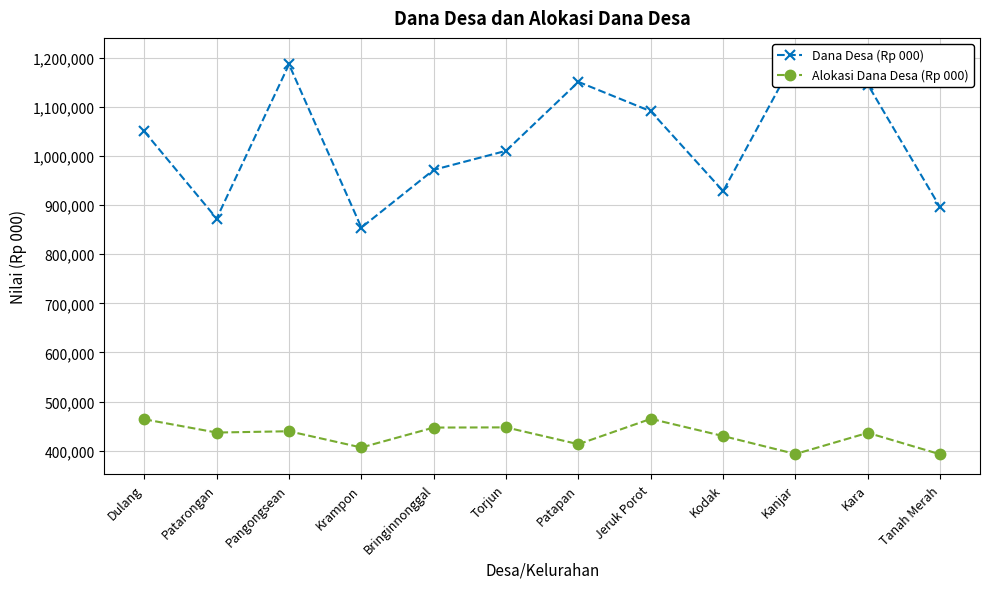

How many interior local peaks does the Alokasi Dana Desa (Rp 000) series have?

4